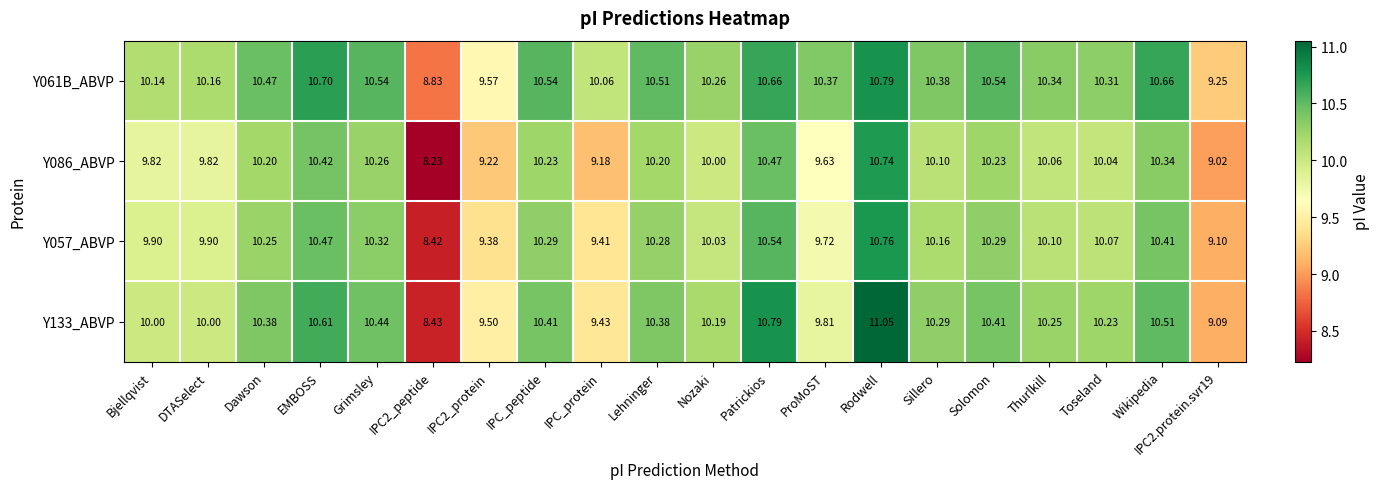

Which label corresponds to the smallest value in the chart?

IPC2_peptide